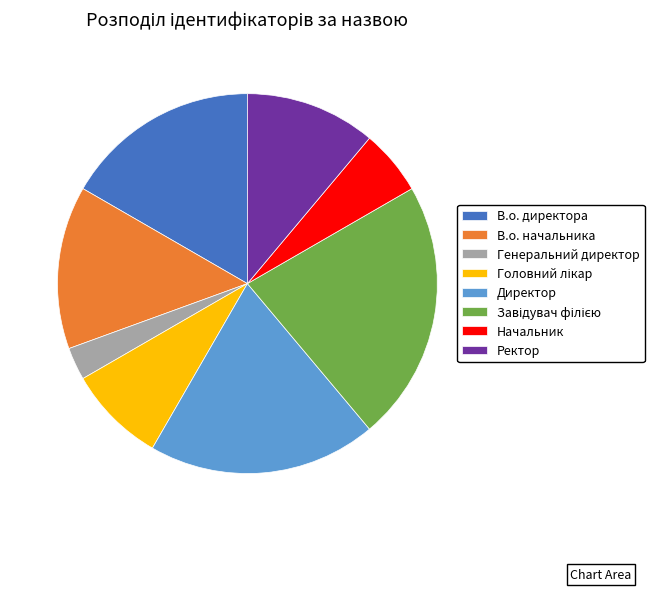

Which category has the smallest portion of the pie?

Генеральний директор